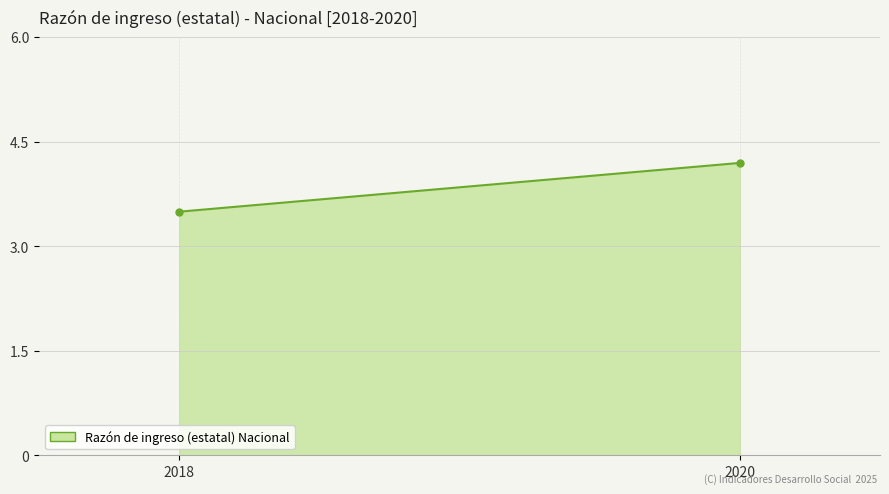

The value at 2018 is 5.0. True or false?

False